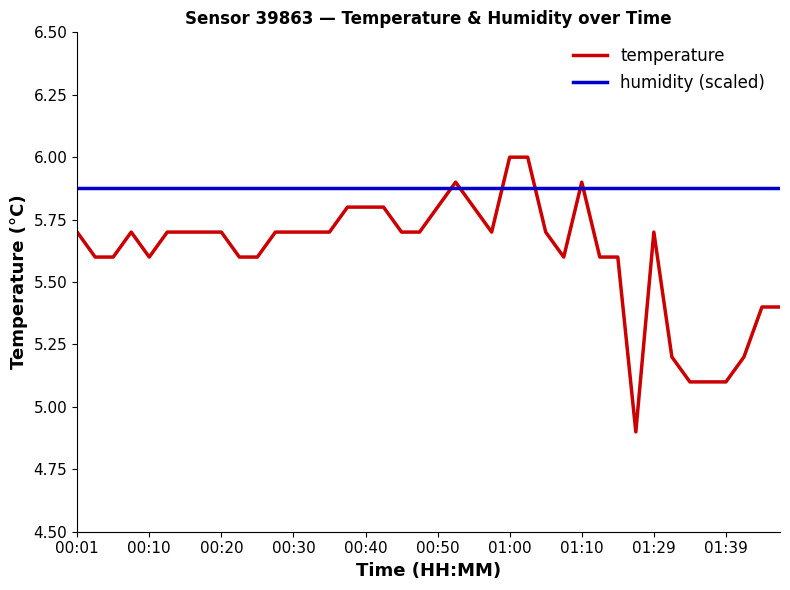

Which series has the widest spread of values?

temperature